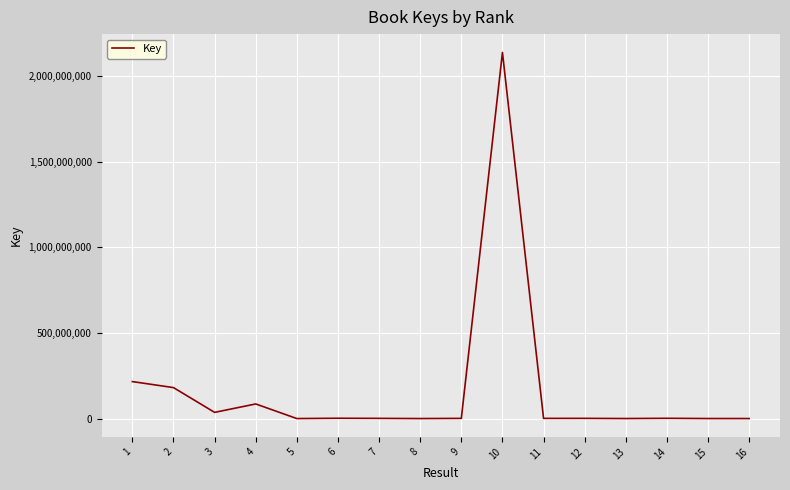

What is the greatest value displayed?

2137681016